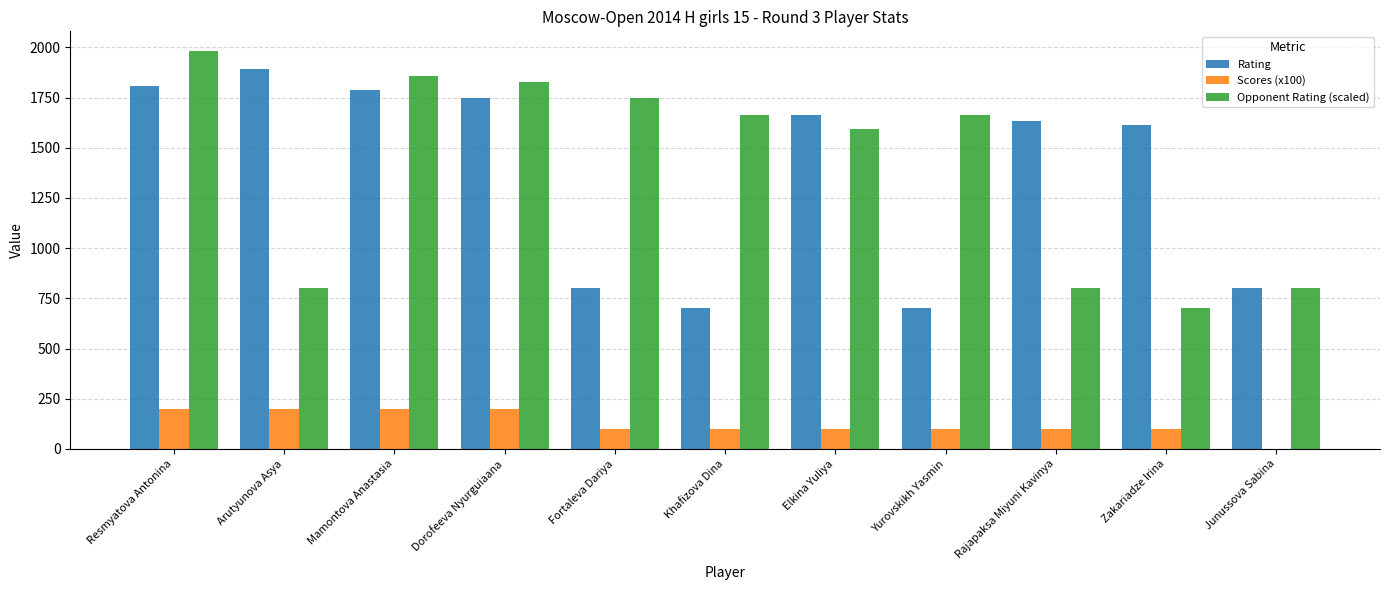

Is it true that Opponent Rating (scaled) equals 477 at Arutyunova Asya?

False